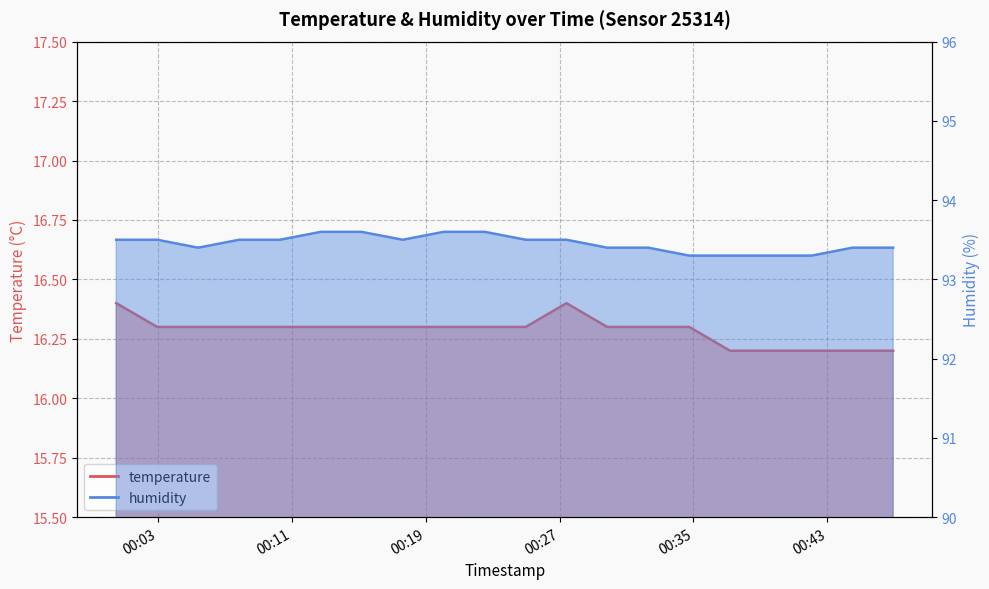

What is the difference between the maximum and minimum values in the humidity series?

0.3